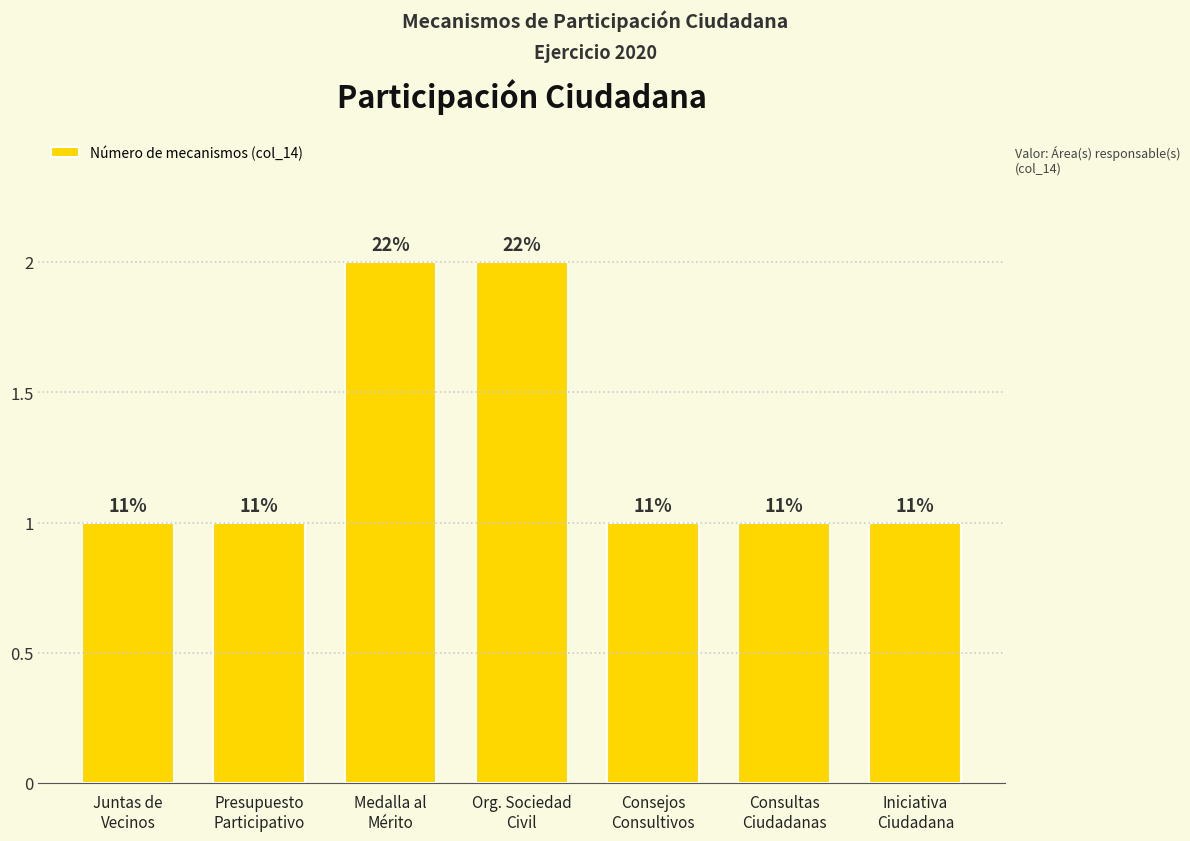

What is the change in value from Medalla al
Mérito to Consejos
Consultivos?

-1